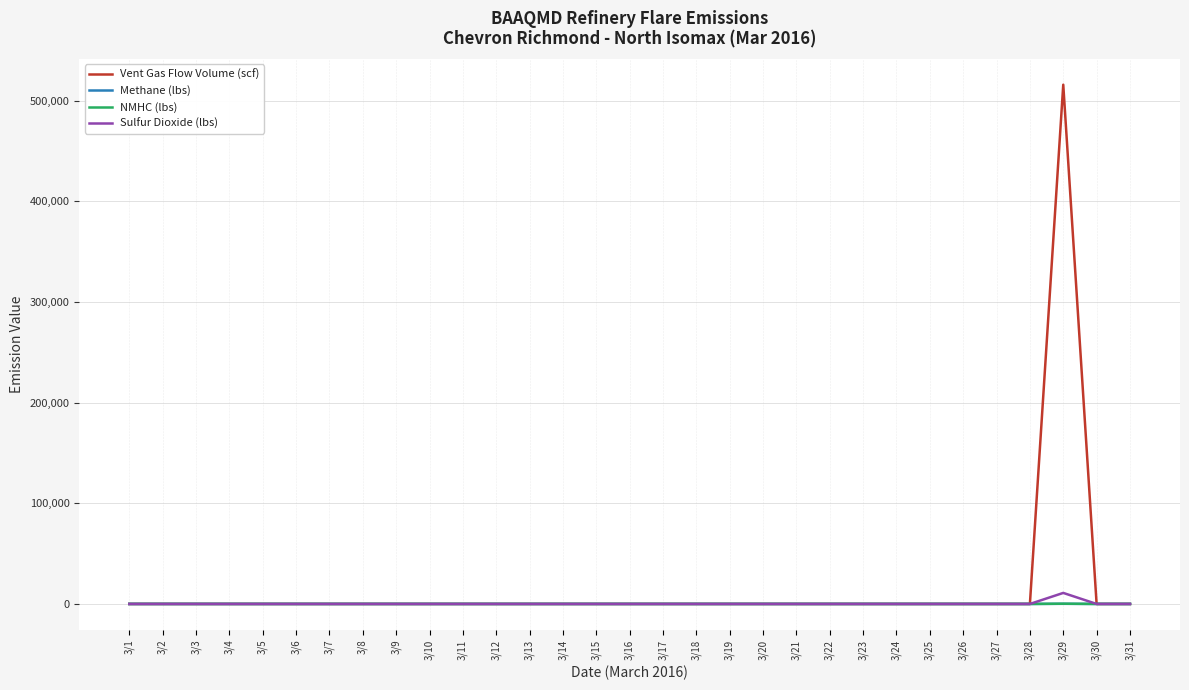

Which series has the widest spread of values?

Vent Gas Flow Volume (scf)